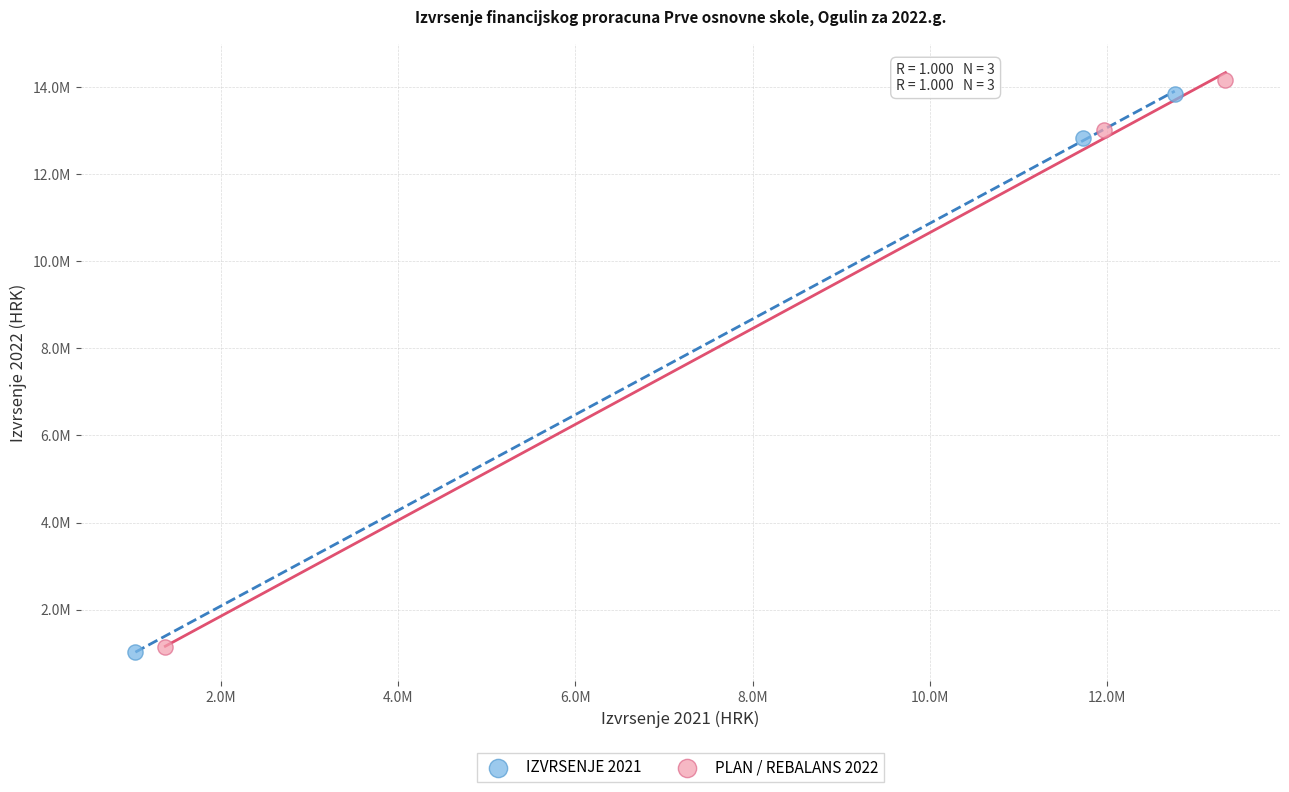

Which series has the largest Y range (max minus min)?

PLAN / REBALANS 2022